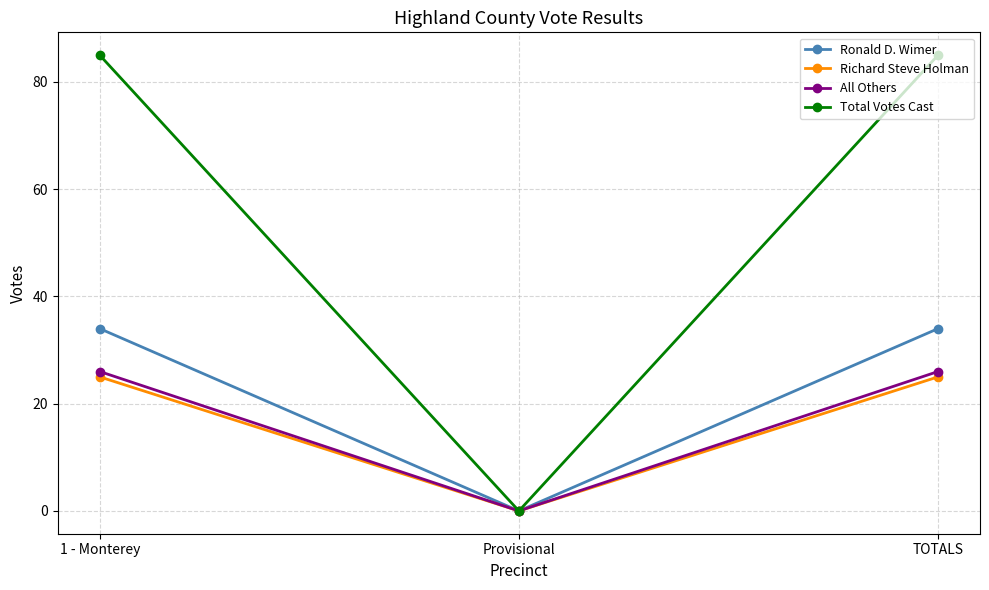

Which category has the lowest value across all series?

Provisional